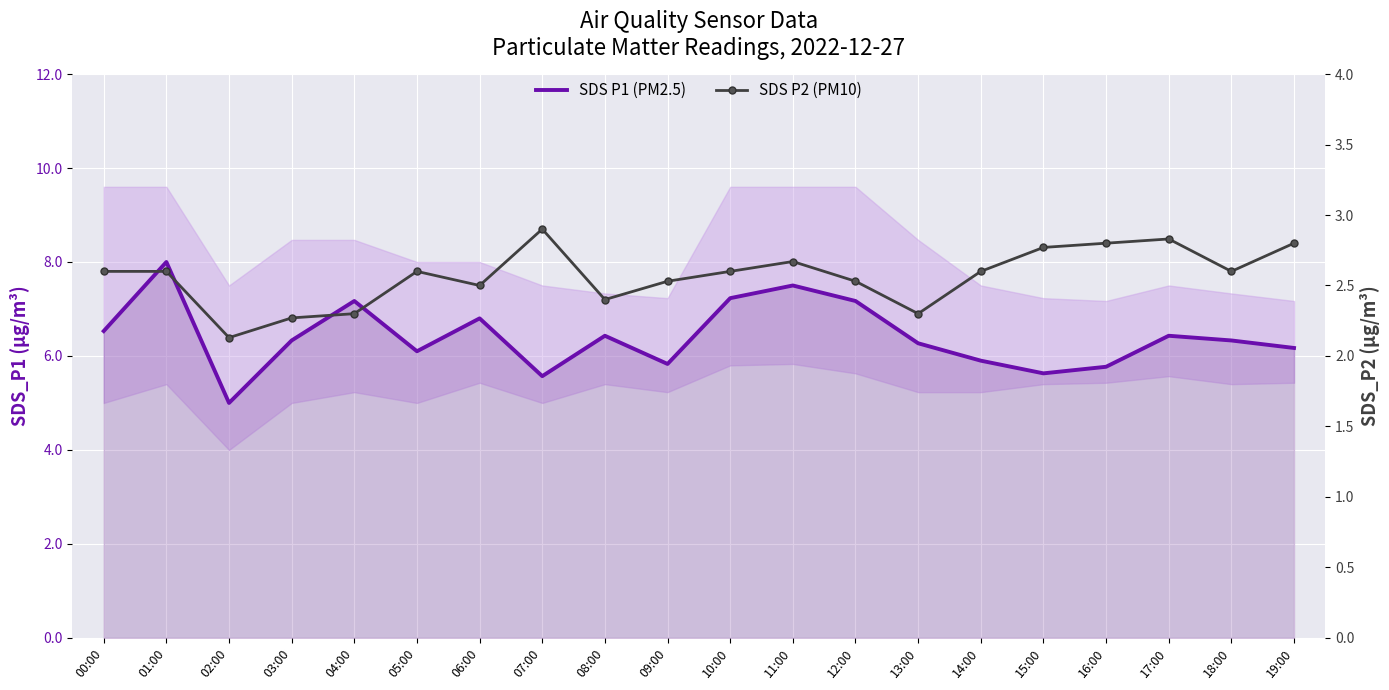

True or false: SDS P1 (PM2.5) has more than 0 interior local peaks.

True